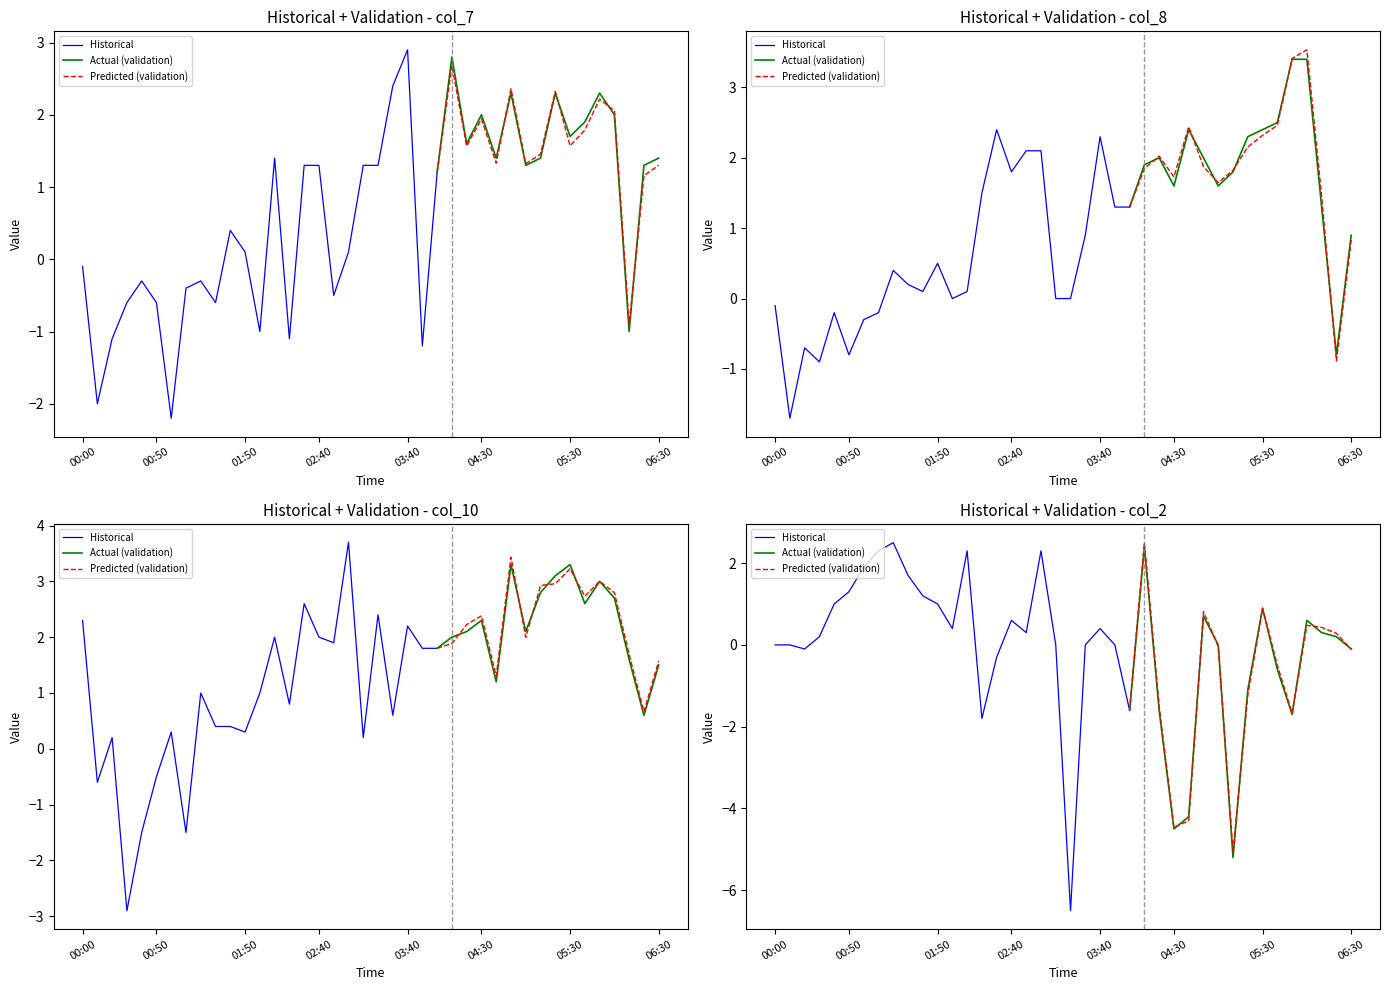

How many intersections are there between col_8 and col_7?

17